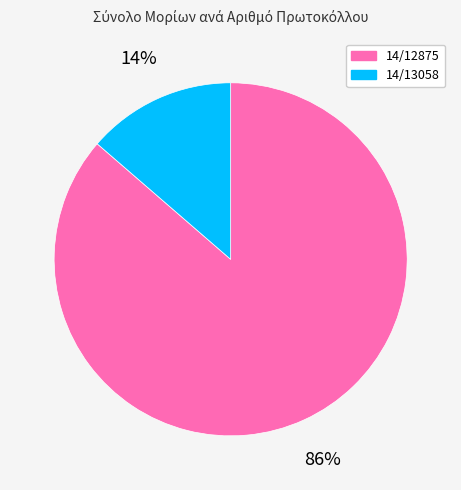

To the nearest percent, what is the combined percentage of 14/12875 and 14/13058?

100%